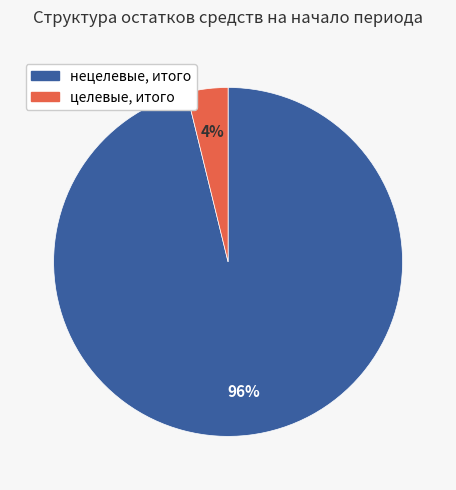

Which category has the biggest portion of the pie?

нецелевые, итого